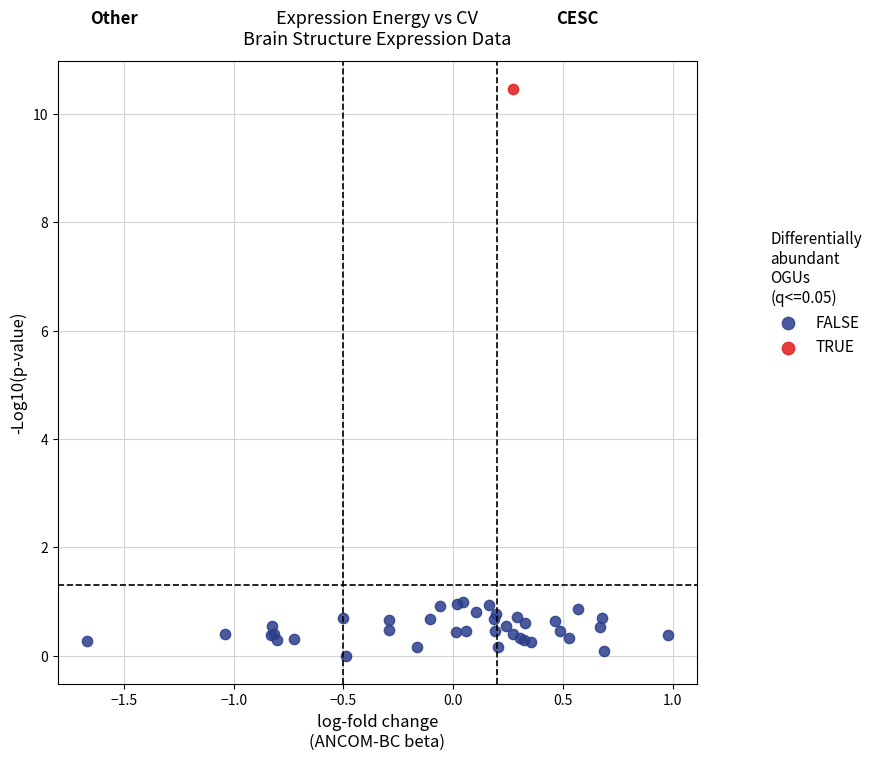

What are all the series names shown in the legend?

FALSE, TRUE